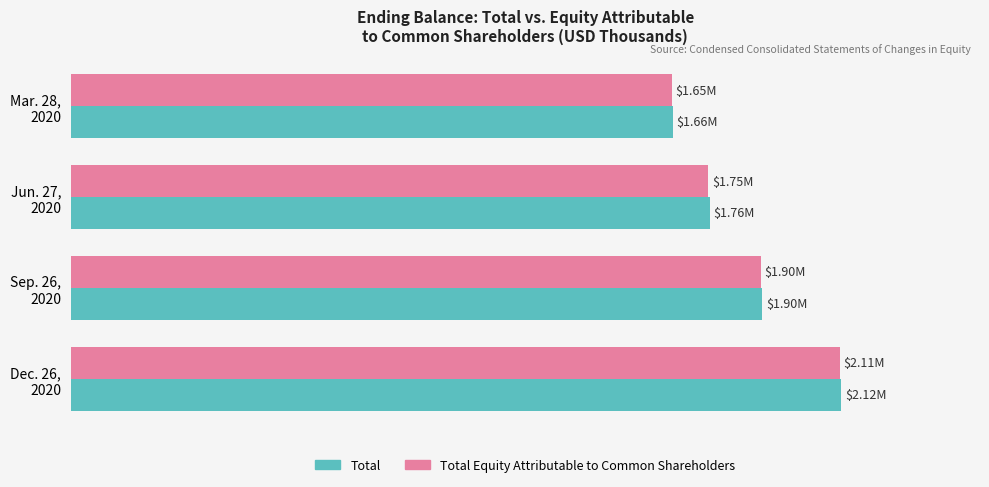

Count the number of data series in this chart.

2